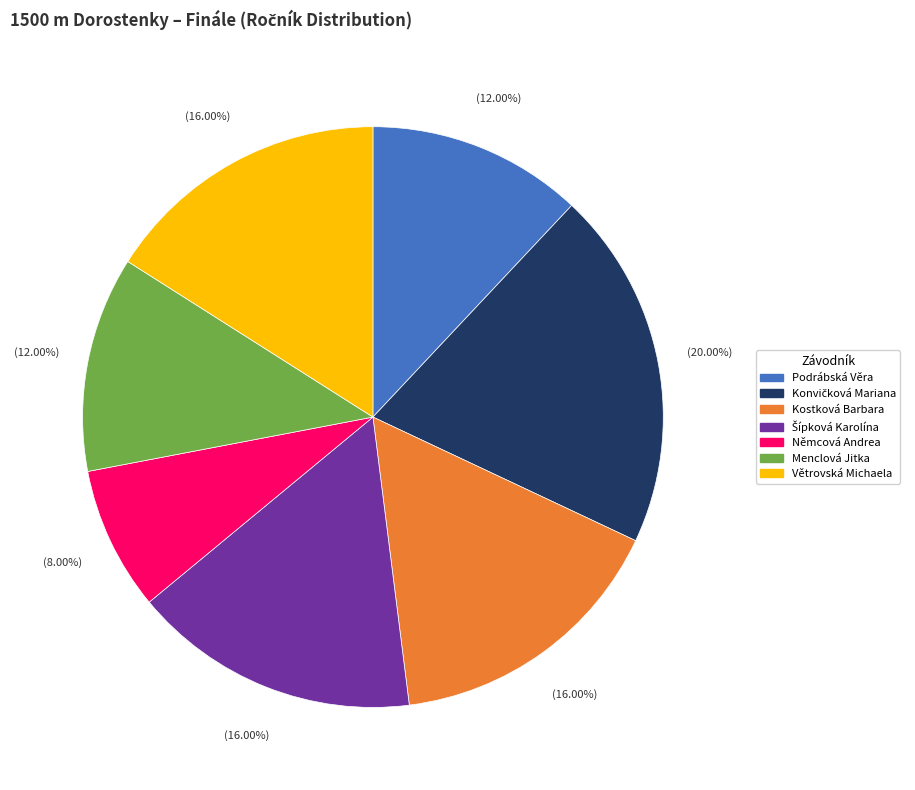

Which category has the smallest portion of the pie?

Němcová Andrea